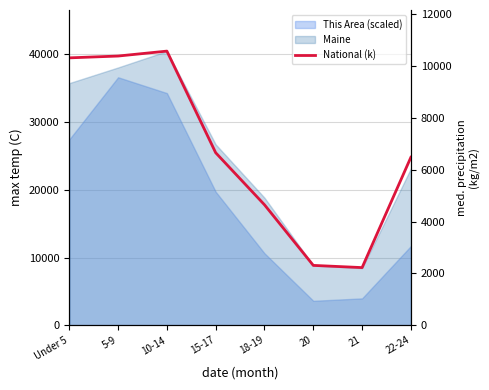

Reading left to right, extract all data points from this chart.

Under 5=10319.4	5-9=10389.6	10-14=10579.9	15-17=6656.2	18-19=4647.5	20=2308.3	21=2223.2	22-24=6482.7